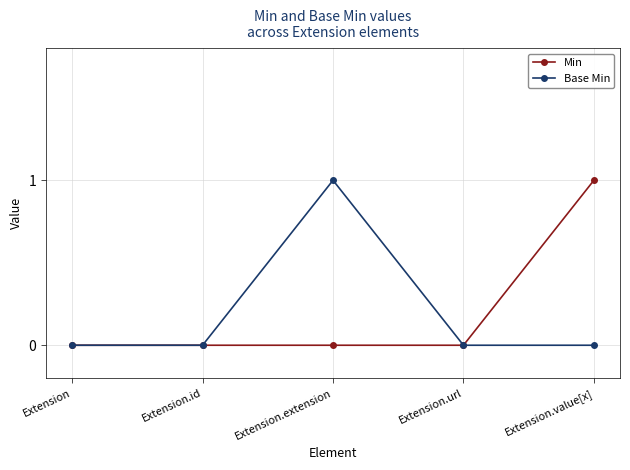

How many data points does each series have?

5